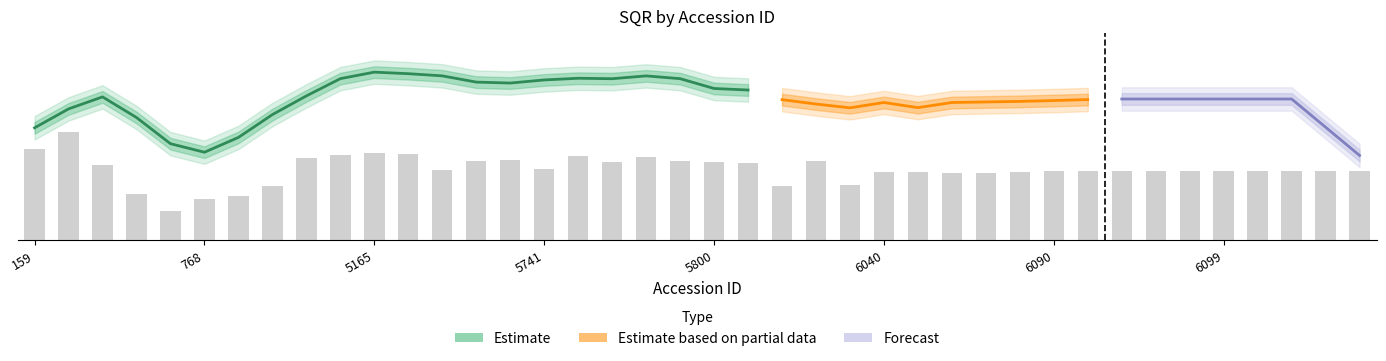

At which label is the value closest to 76603?

6090